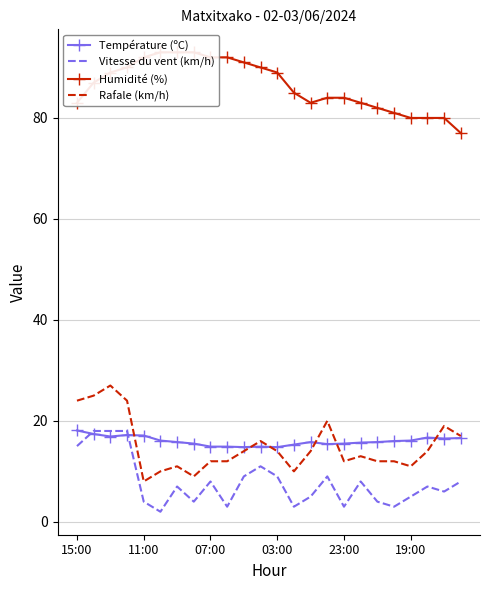

What is the lowest value of the Rafale (km/h) series?

8.0